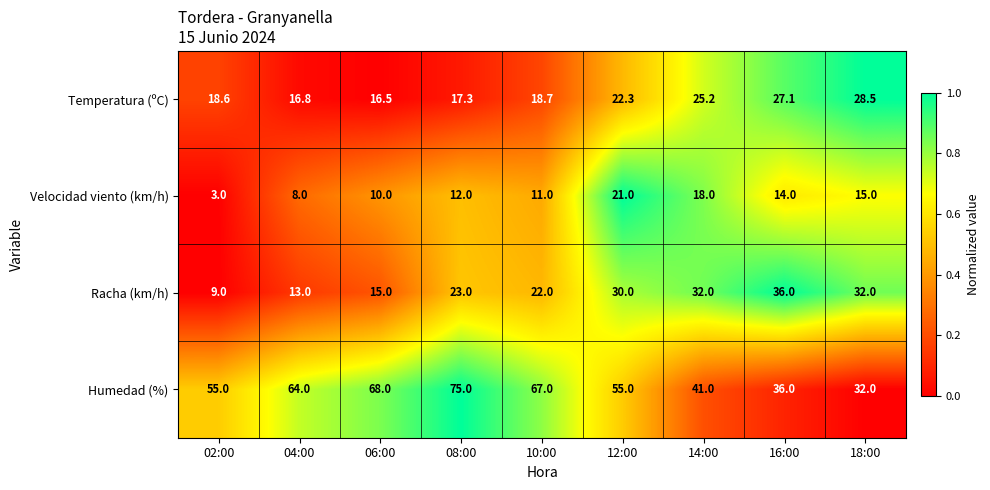

True or false: Temperatura (ºC) has a value of 17.3 at 08:00.

True